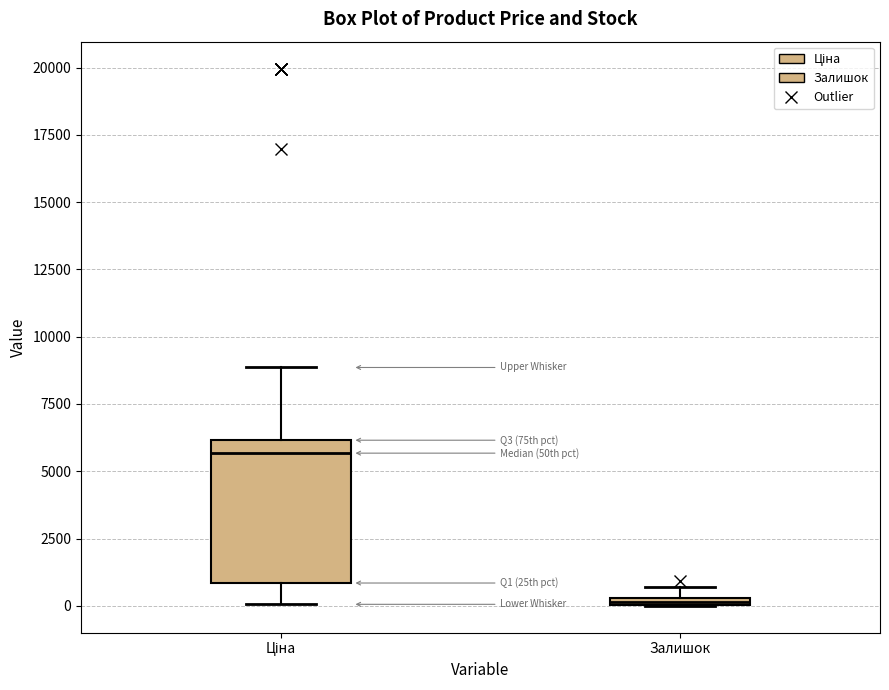

Which box's median line is the lowest?

Залишок